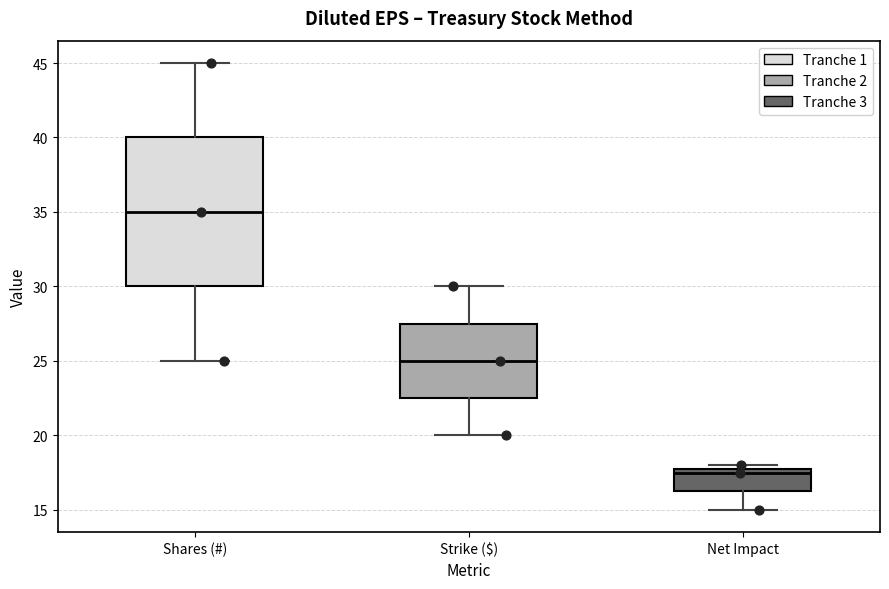

Which box's median line is the lowest?

Net Impact